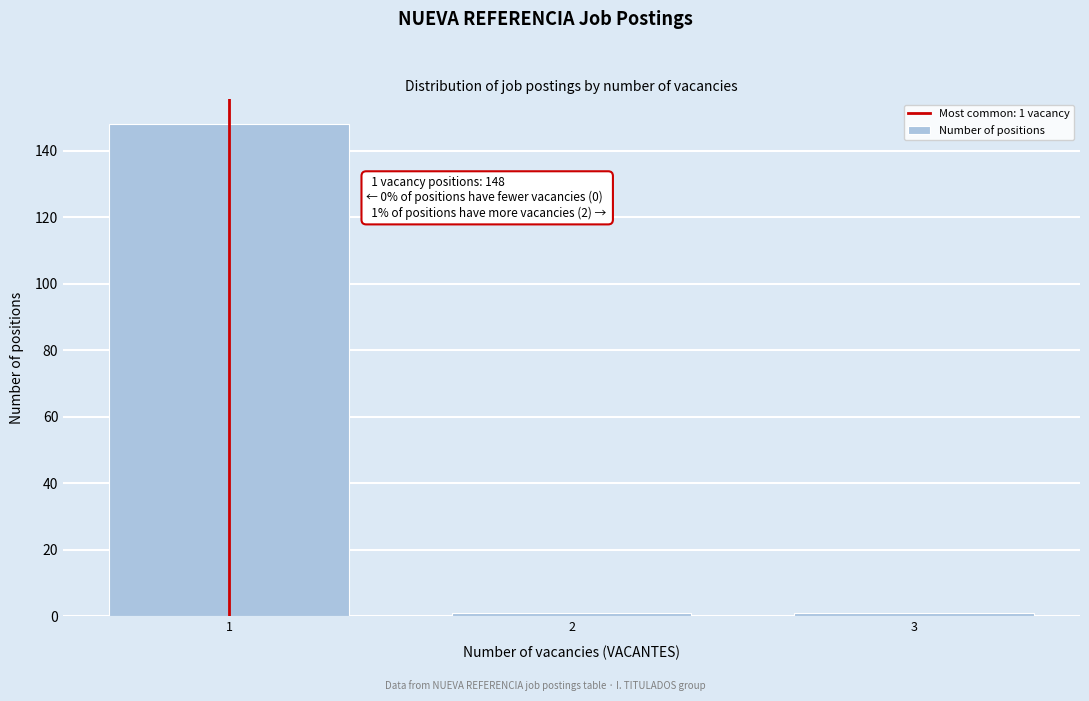

Reading left to right, extract all data points from this chart.

1=148	2=1	3=1